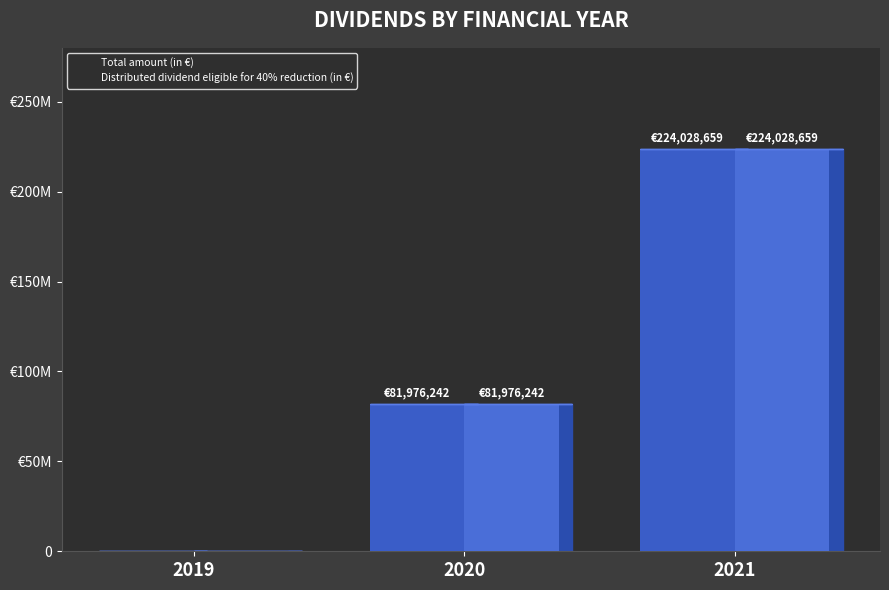

Which series changed the most between 2019 and 2020?

Total amount (in €)